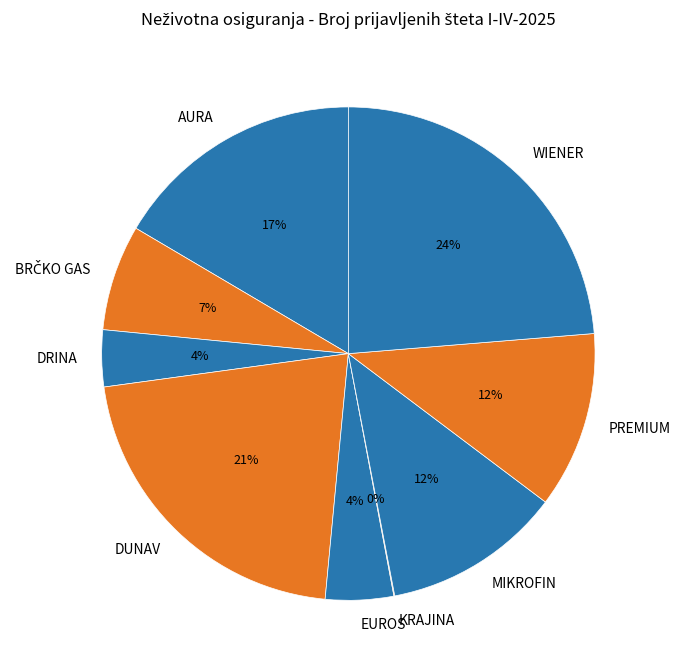

To the nearest percent, what is the average slice percentage?

11%